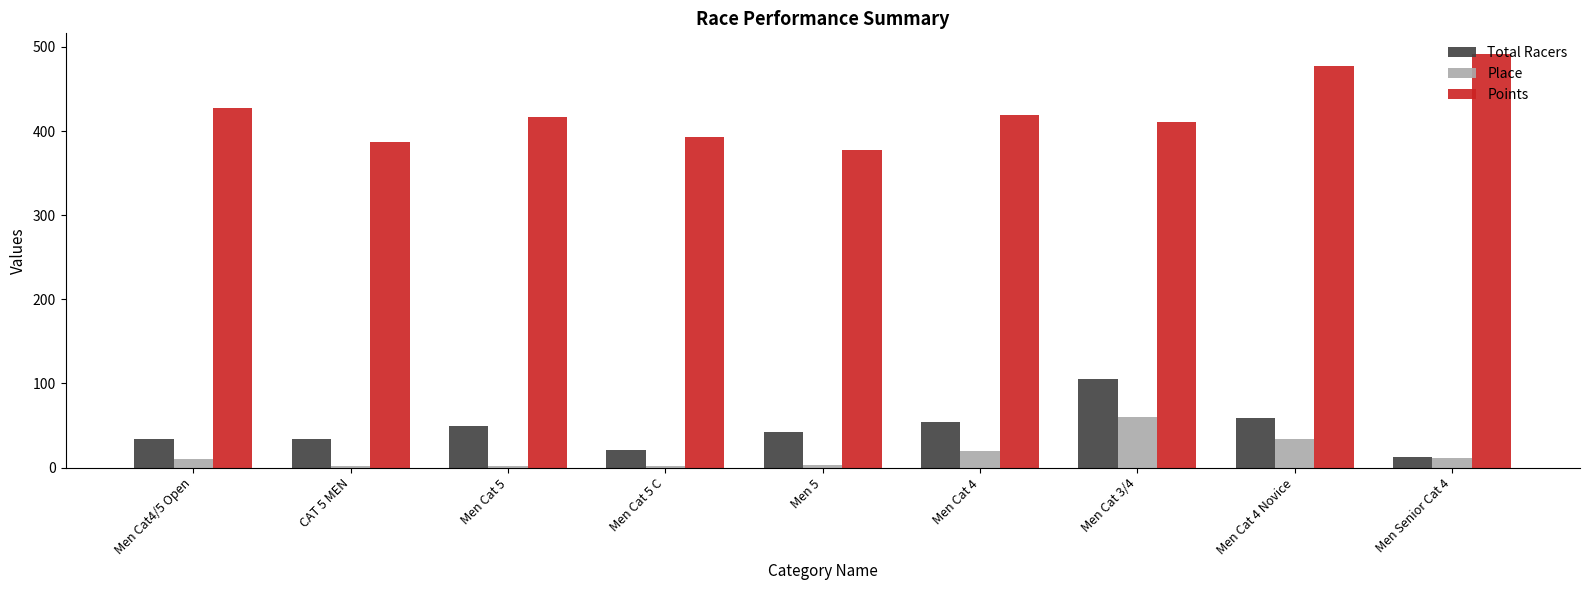

What is the spread (max minus min) of values at Men Cat 5?

413.9